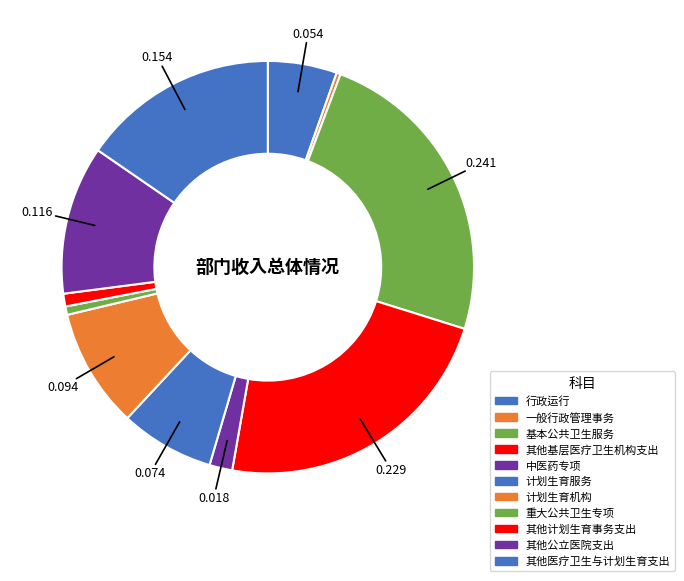

To the nearest percent, what is the difference between the largest and smallest slice percentages?

24%